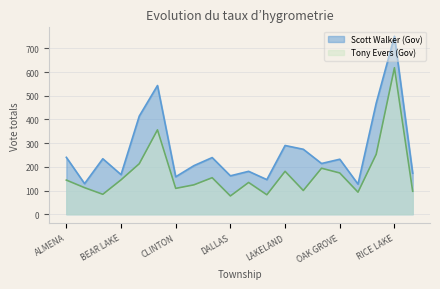

Reading right to left, extract all data points from this chart.

Scott Walker (Gov): 173	751	469	127	232	214	274	290	146	181	162	239	205	158	543	414	167	234	129	240
Tony Evers (Gov): 97	618	253	93	174	194	100	181	82	134	77	154	124	109	356	213	145	84	112	144